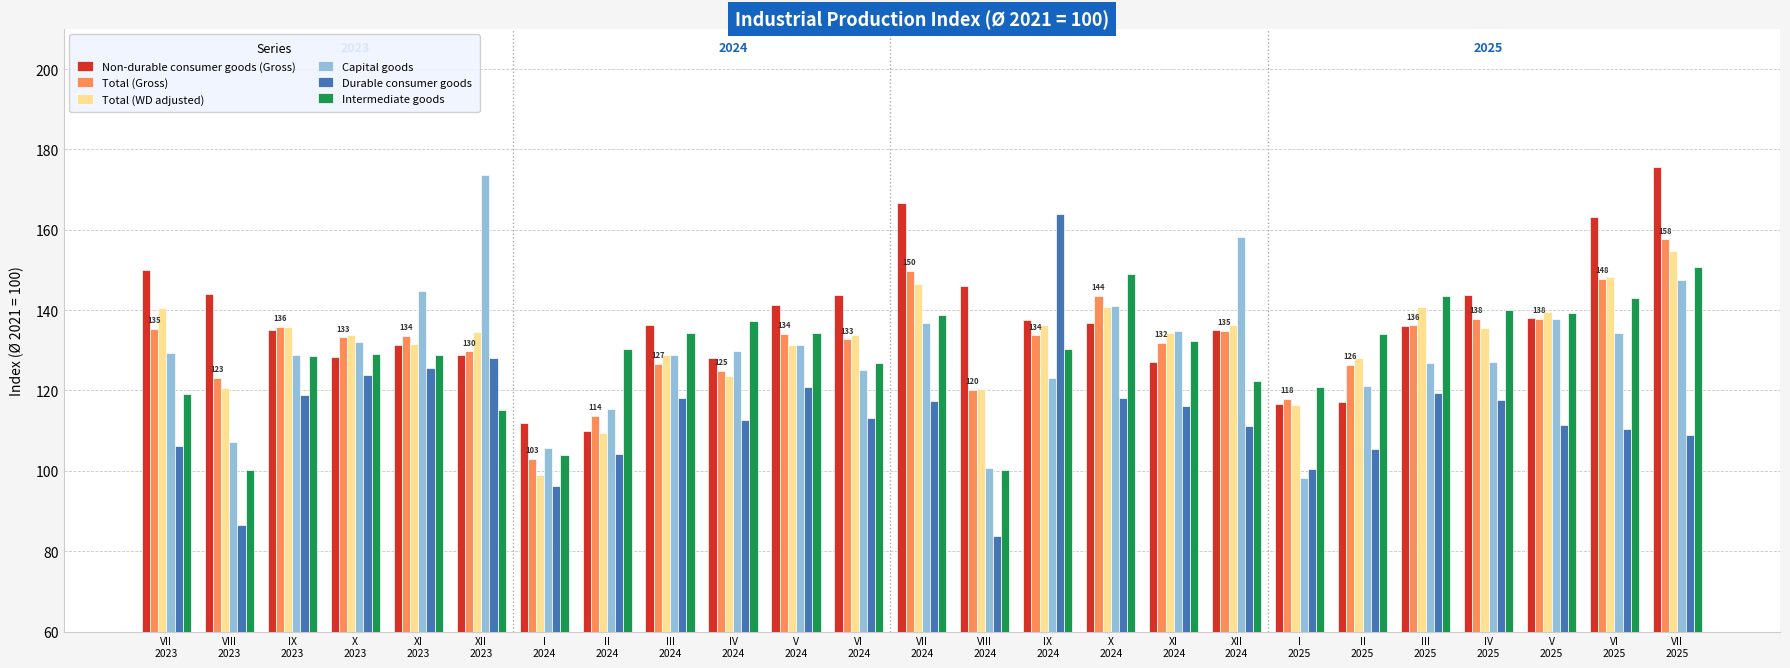

What is the minimum value shown in the chart?

83.8